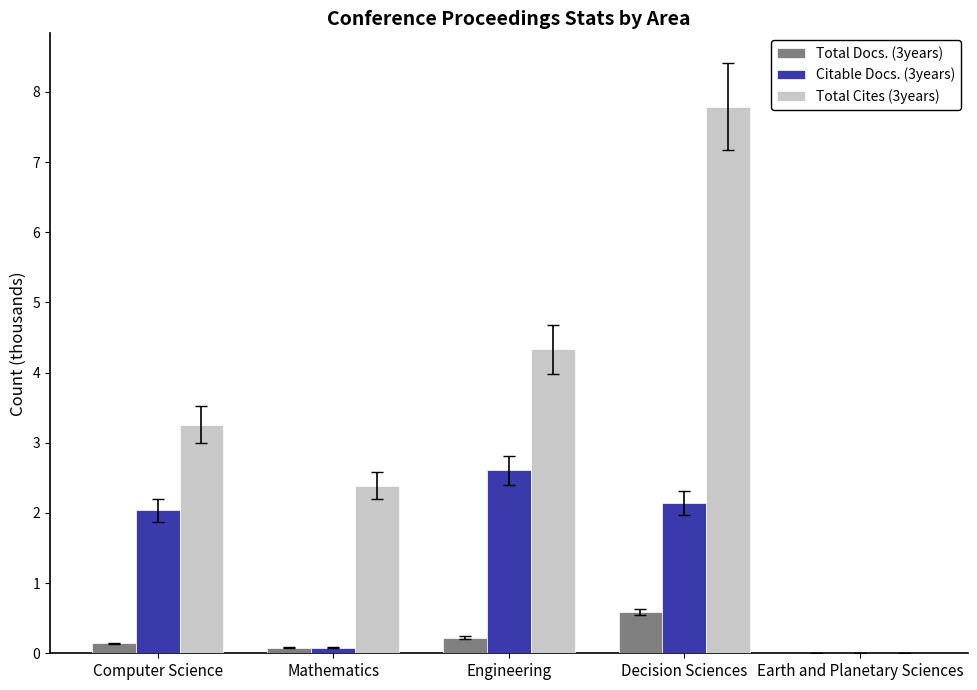

At which category is the sum across all series the highest?

Decision Sciences